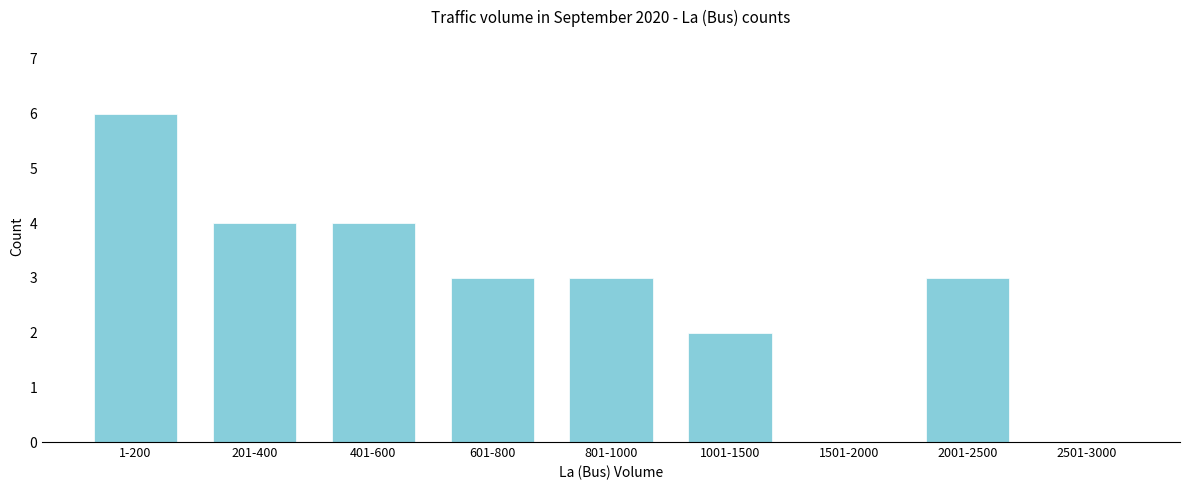

Reading left to right, transcribe all the data shown in this chart.

1-200=6	201-400=4	401-600=4	601-800=3	801-1000=3	1001-1500=2	1501-2000=0	2001-2500=3	2501-3000=0